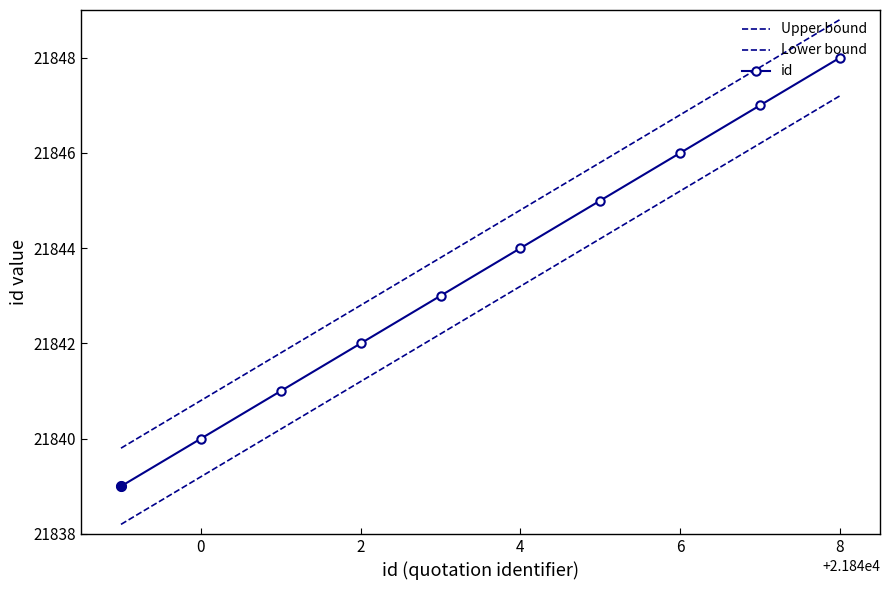

How many values in the Lower bound series exceed 21843?

5